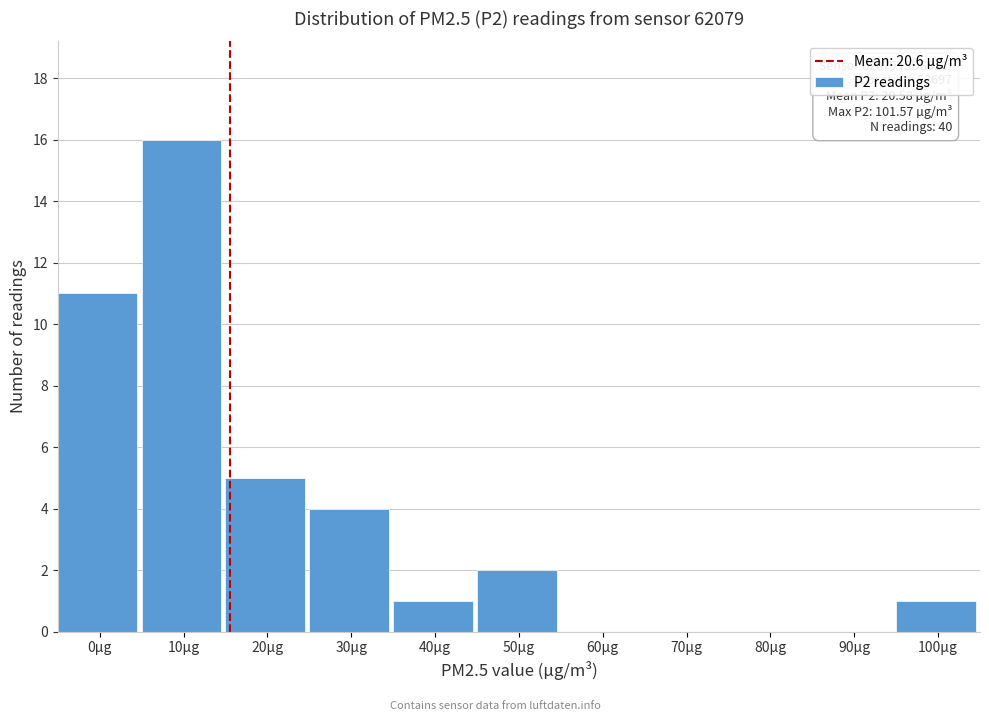

Reading left to right, transcribe all the data shown in this chart.

0µg=11	10µg=16	20µg=5	30µg=4	40µg=1	50µg=2	60µg=0	70µg=0	80µg=0	90µg=0	100µg=1